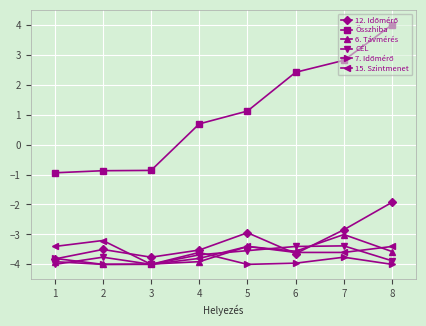

The 6. Távmérés series shows -4.0 at 3. True or false?

True